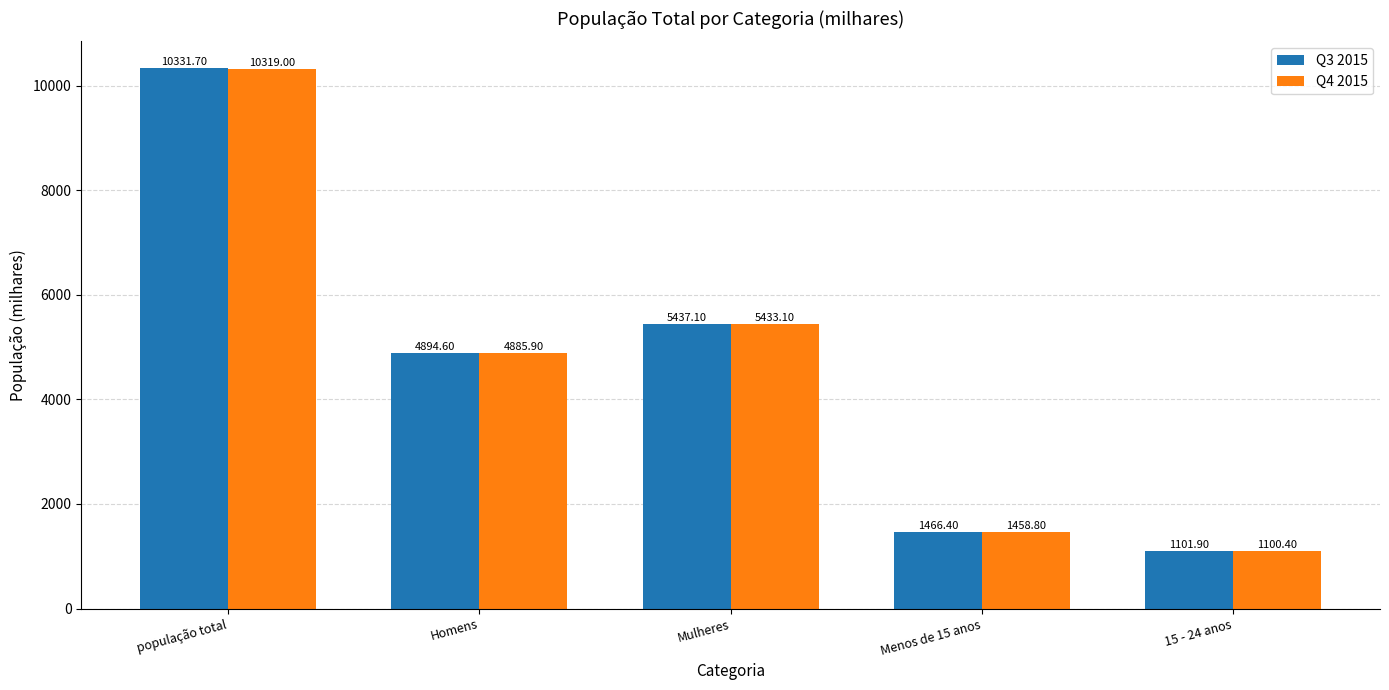

Which series has the largest total across all categories?

Q3 2015